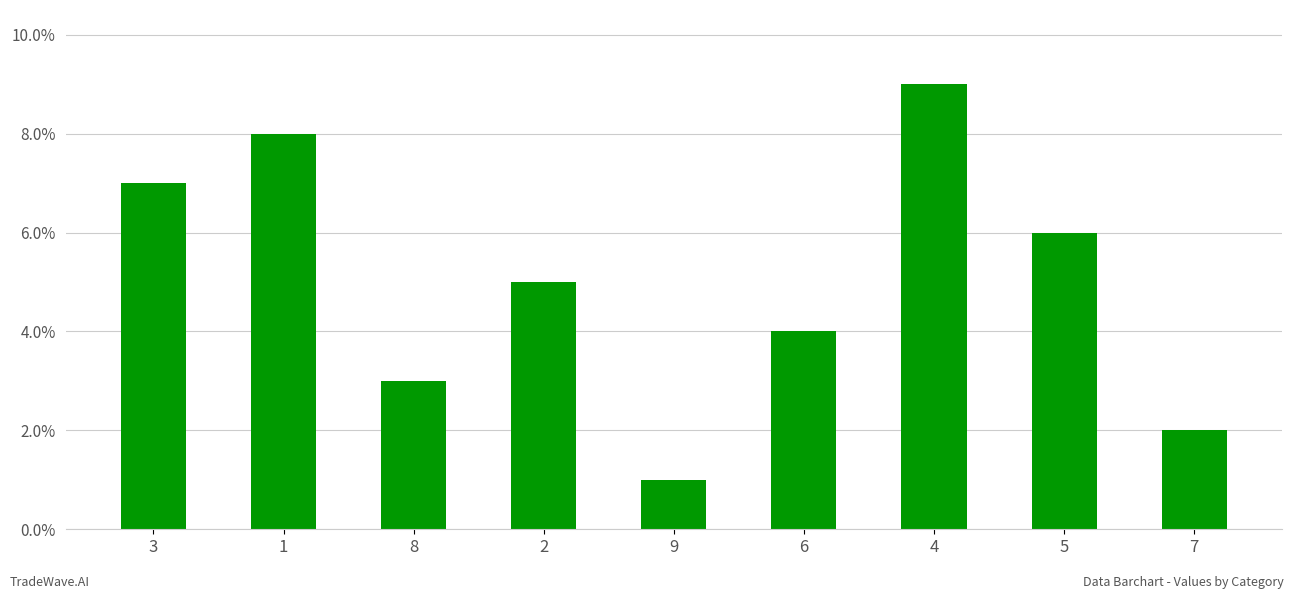

At which label is the value closest to 5?

2